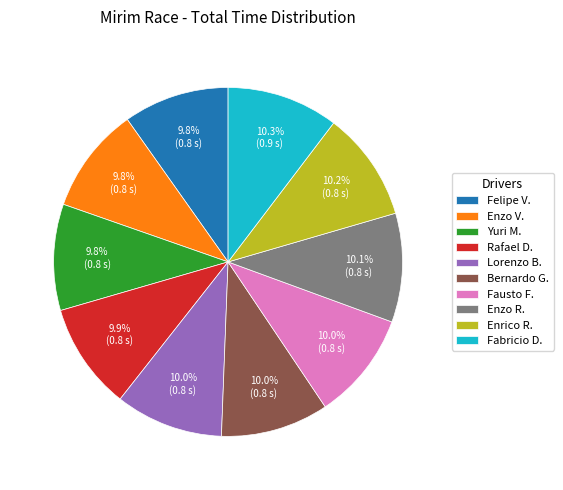

What percentage do Felipe V. and Fabricio D. together represent?

20.1%